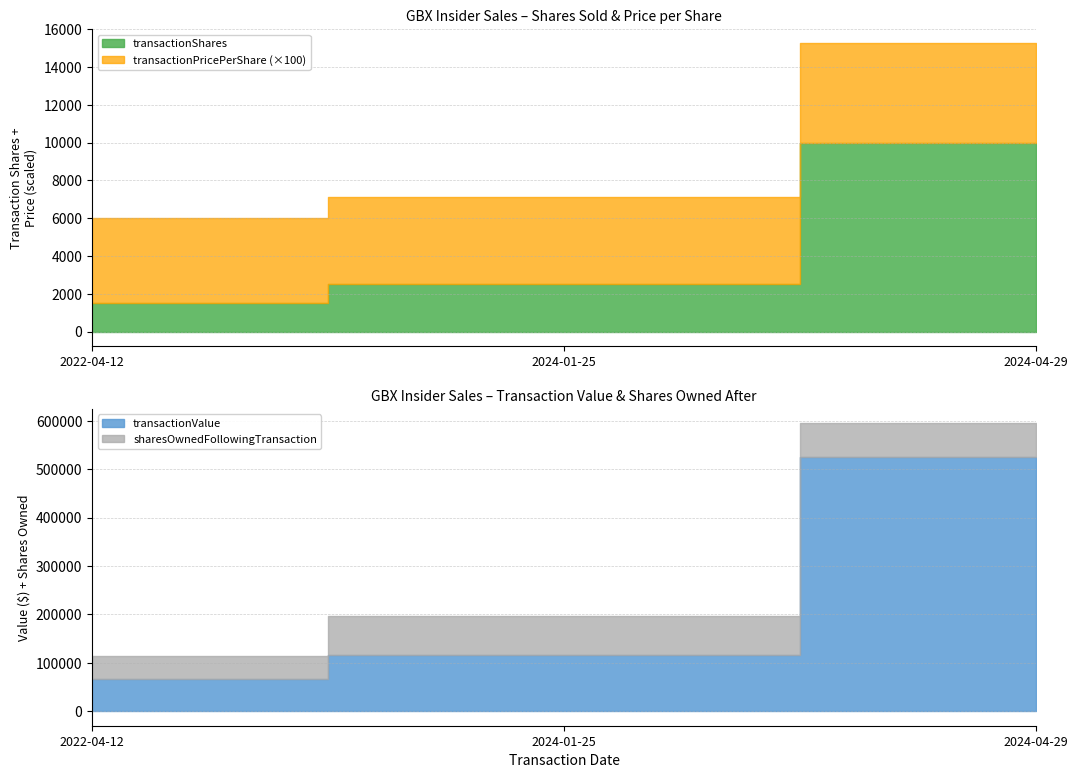

Which category has the highest value in the transactionValue series?

2024-04-29